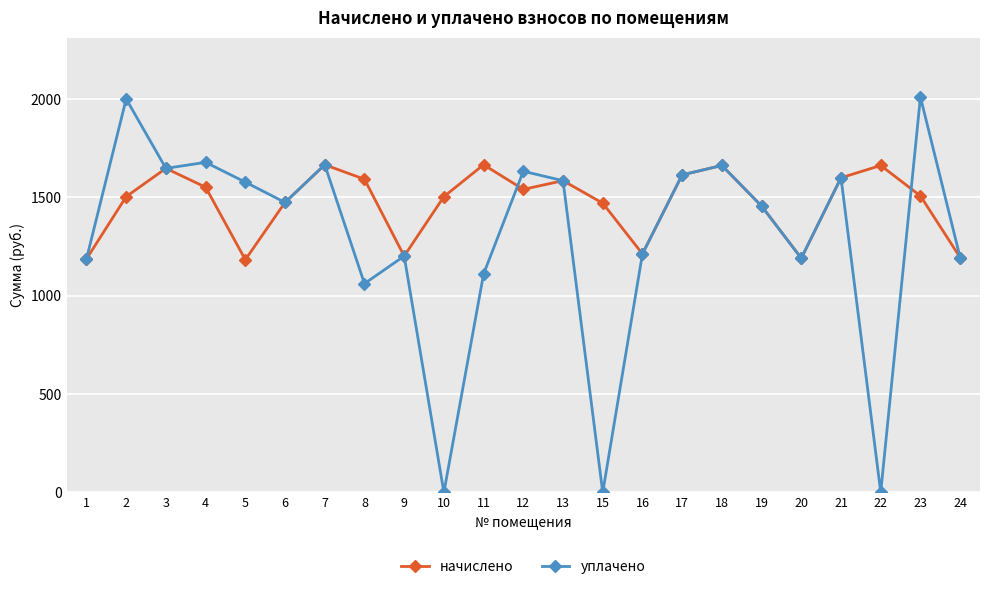

What is the sum of the начислено values at 16 and 23?

2721.0